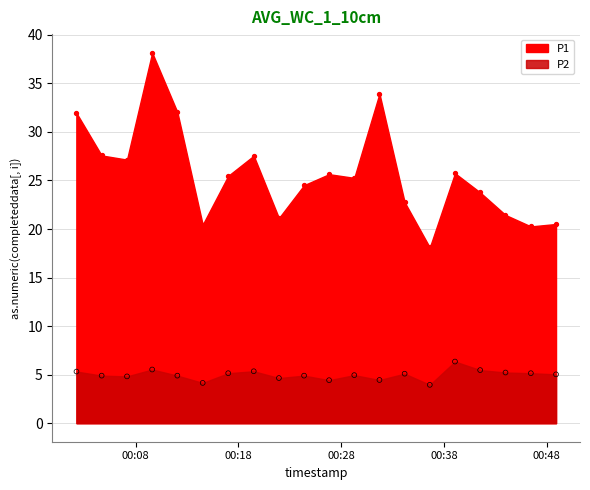

Which series contains the highest Y value?

P1